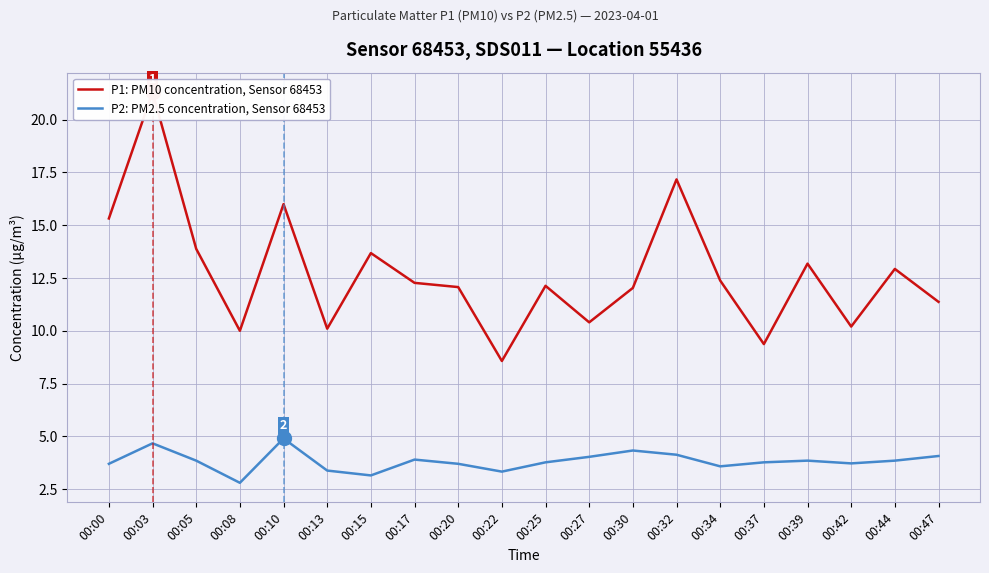

Is it true that P1: PM10 concentration, Sensor 68453 equals 3.2 at 00:27?

False